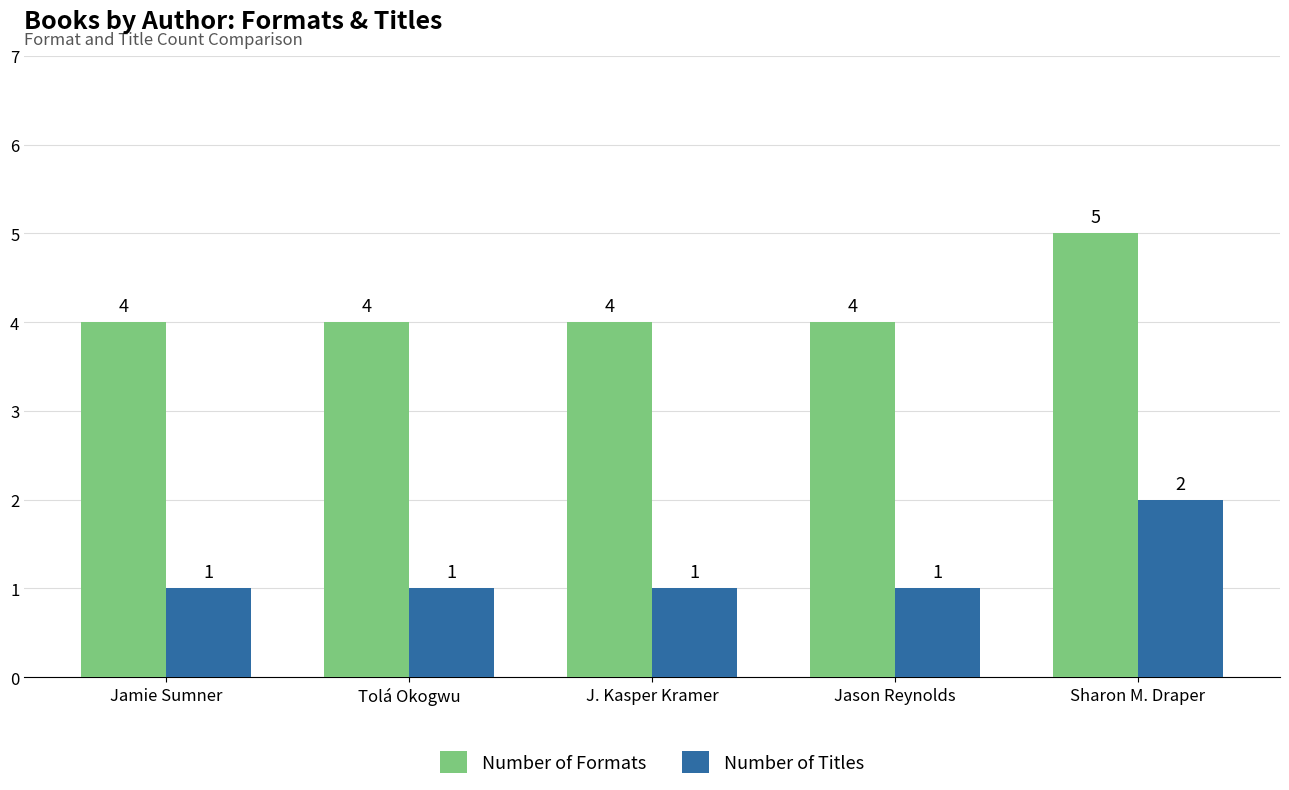

Reading left to right, list all the values displayed in this chart.

Number of Formats: 4	4	4	4	5
Number of Titles: 1	1	1	1	2